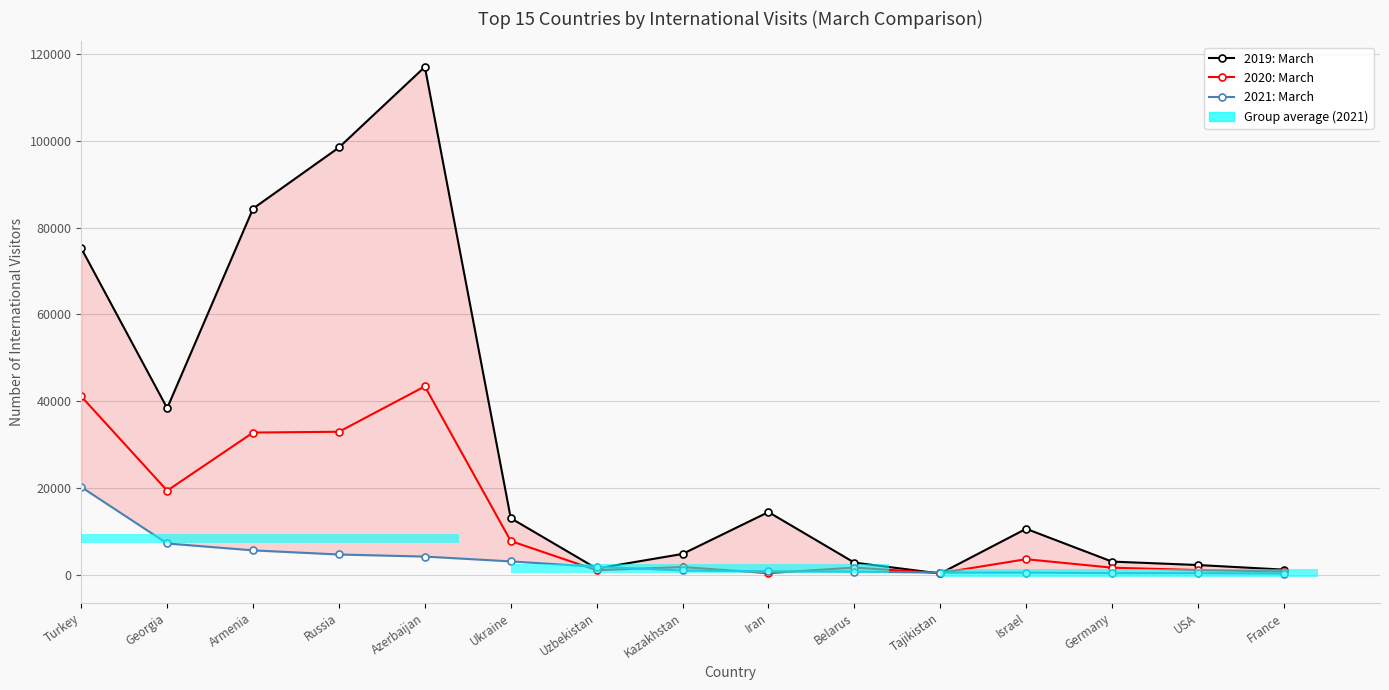

Between Georgia and France, which series saw the biggest shift?

2019: March